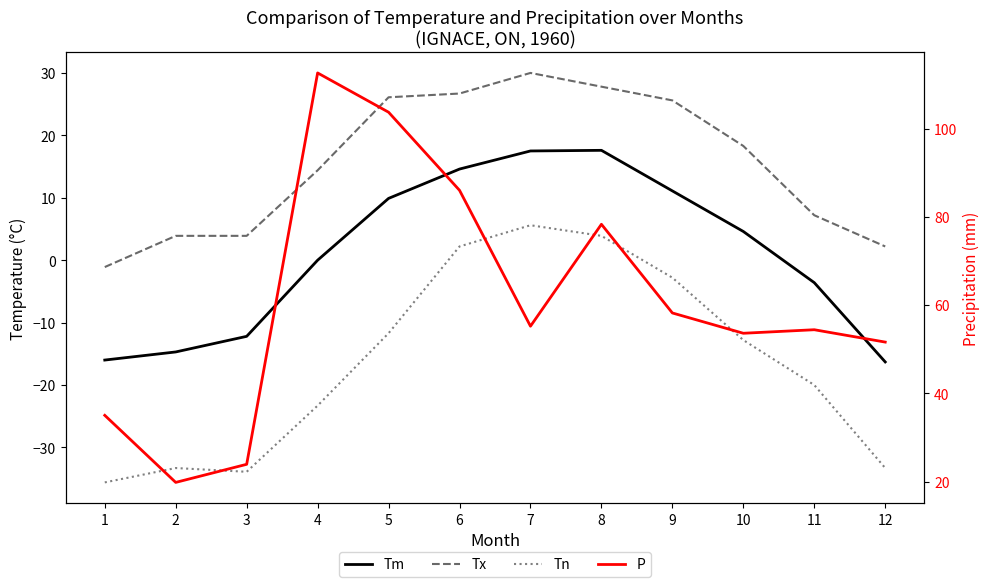

At which category does P reach its first local valley?

2